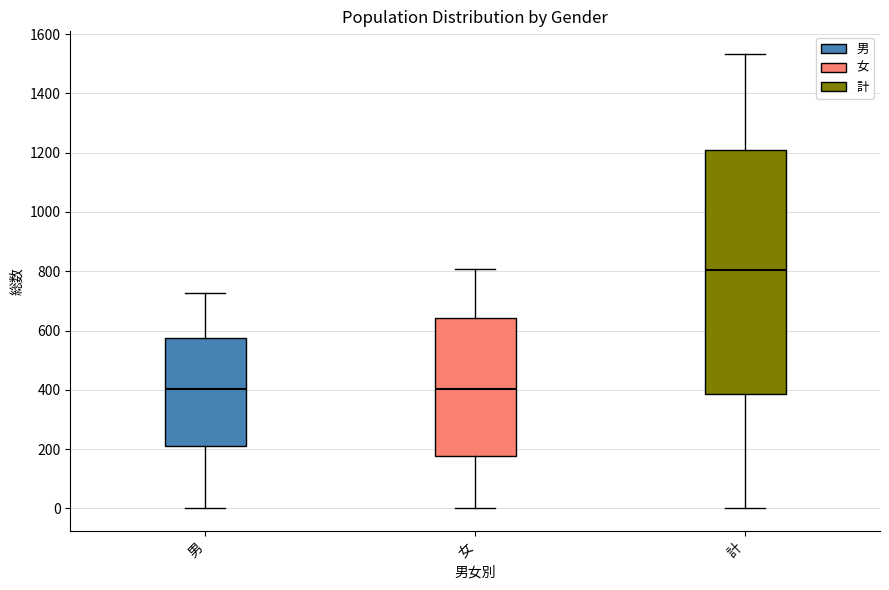

Which box is the tallest, from its lower edge to its upper edge?

計